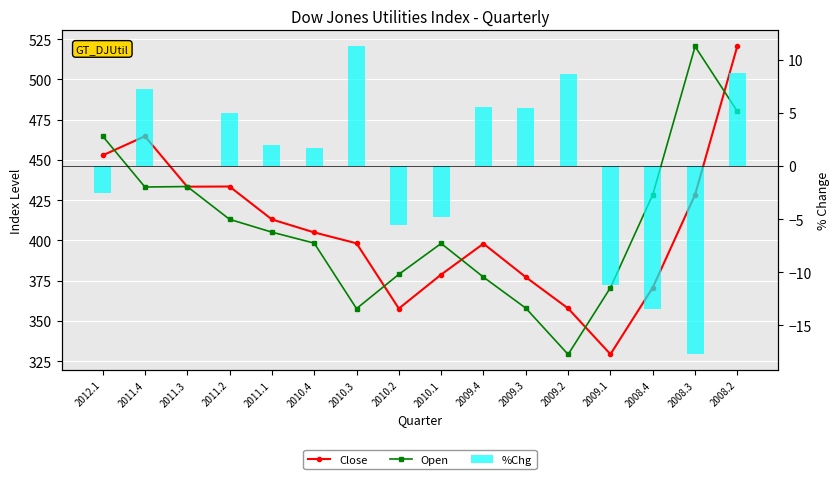

Reading left to right, what are all the values shown in this chart?

Close: 452.8	464.7	433.4	433.5	413.1	405.0	398.2	357.7	378.8	398.0	377.2	357.8	329.4	370.8	428.4	520.9
Open: 464.9	433.2	433.5	413.1	405.1	398.3	357.7	379.0	398.1	377.2	358.0	329.2	370.7	428.4	520.4	480.1
%Chg: -2.6	7.2	-0.0	4.9	2.0	1.7	11.3	-5.6	-4.8	5.5	5.4	8.6	-11.2	-13.5	-17.7	8.7